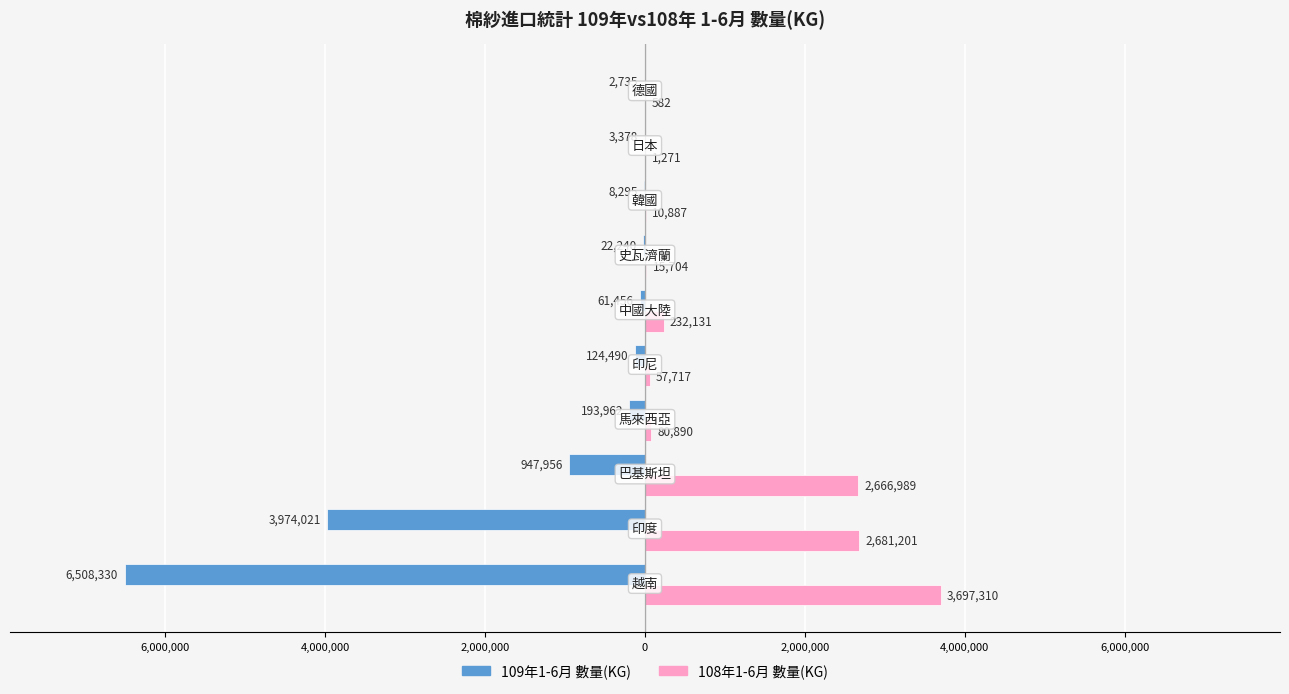

Reading left to right, what are all the values shown in this chart?

109年1-6月 數量(KG): -6508330	-3974021	-947956	-193962	-124490	-61456	-22240	-8295	-3378	-2735
108年1-6月 數量(KG): 3697310	2681201	2666989	80890	57717	232131	15704	10887	1271	582